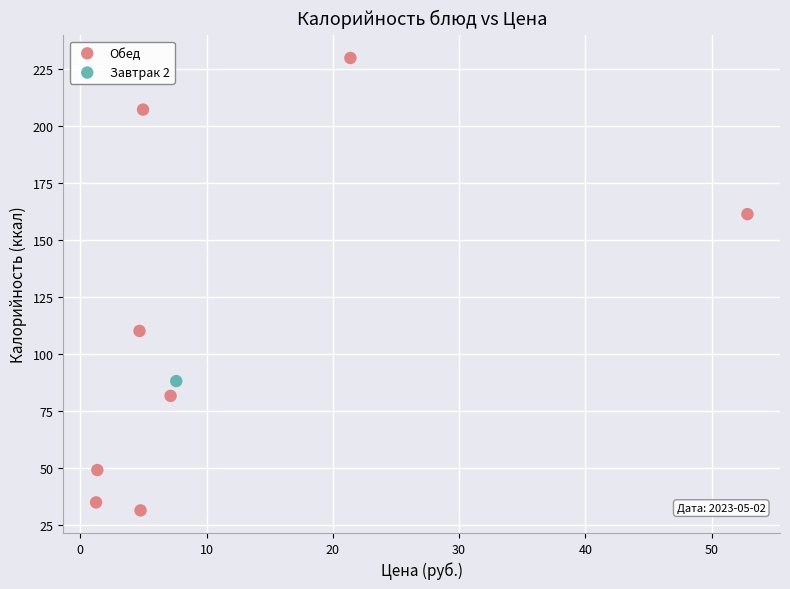

What are all the series names shown in the legend?

Обед, Завтрак 2